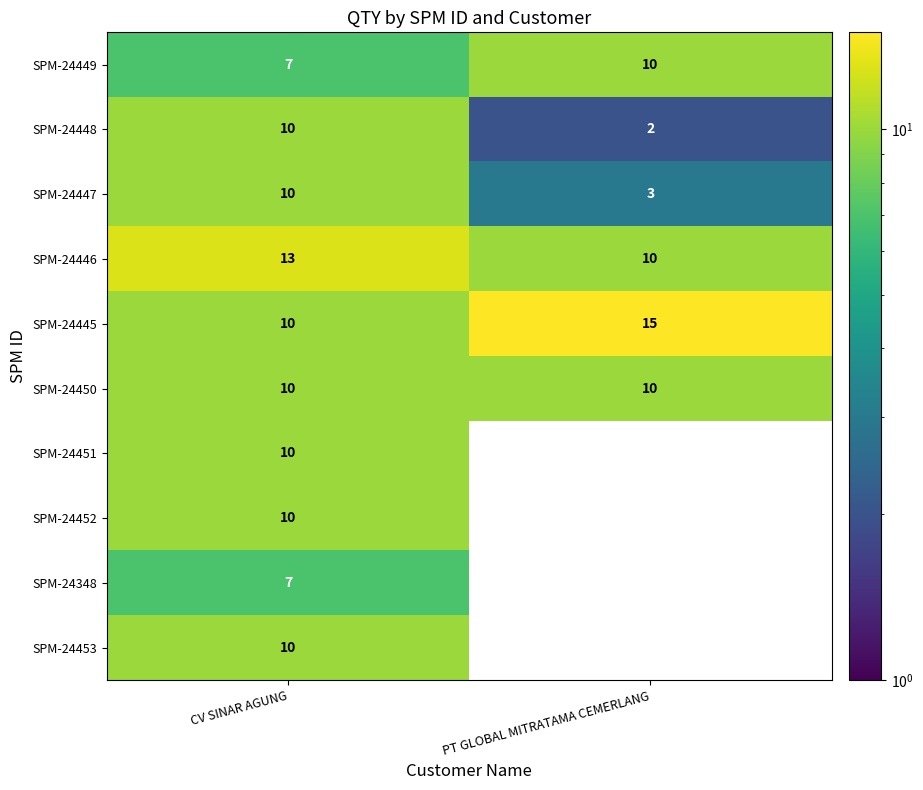

Which label corresponds to the smallest value in the chart?

PT GLOBAL MITRATAMA CEMERLANG